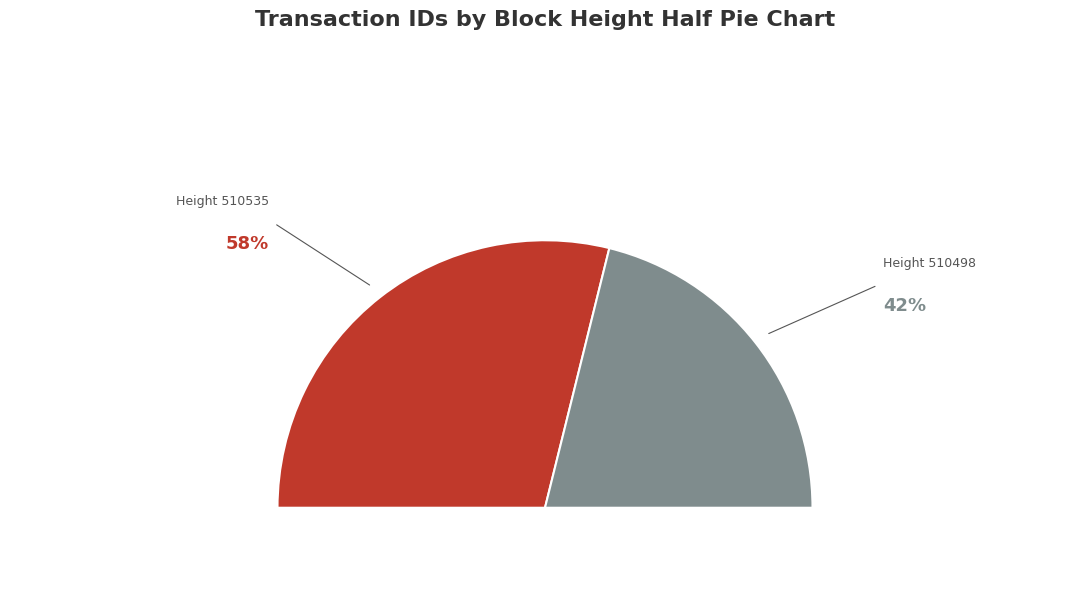

The 510498 slice represents 42% of the pie. True or false?

True